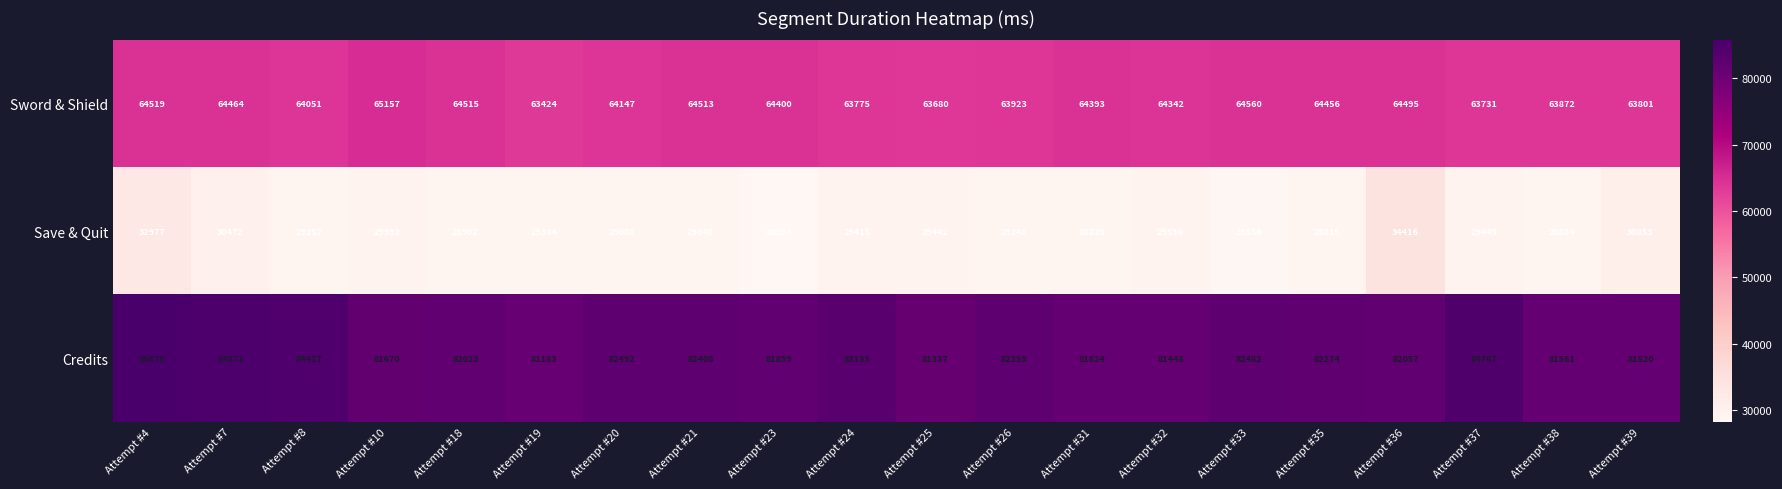

What is the total value across all series at Attempt #36?

180968